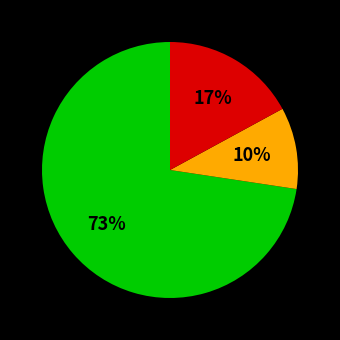

Count the number of slices in the pie.

3